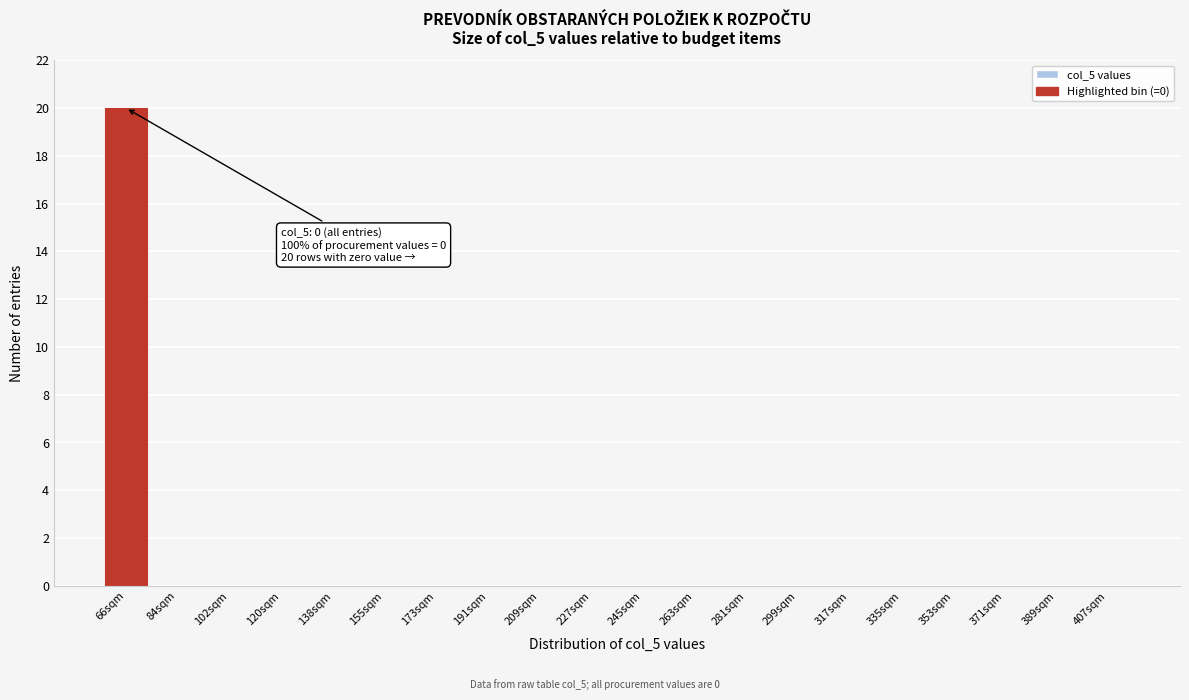

Reading left to right, list all the values displayed in this chart.

66sqm=20	84sqm=0	102sqm=0	120sqm=0	138sqm=0	155sqm=0	173sqm=0	191sqm=0	209sqm=0	227sqm=0	245sqm=0	263sqm=0	281sqm=0	299sqm=0	317sqm=0	335sqm=0	353sqm=0	371sqm=0	389sqm=0	407sqm=0